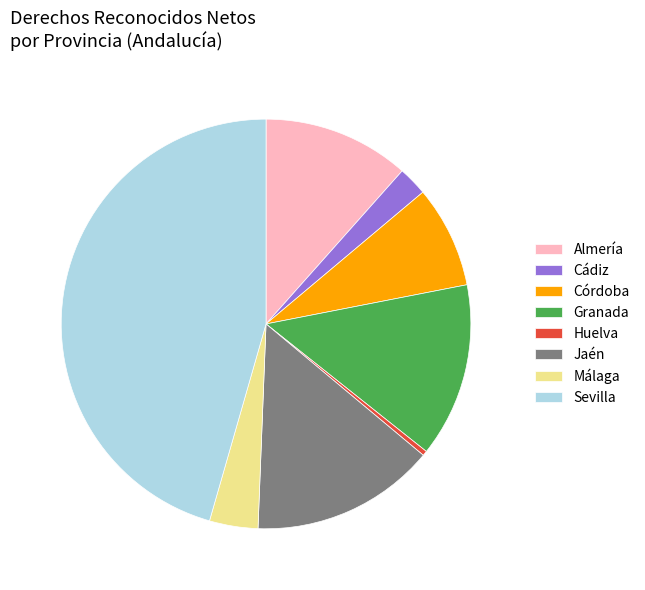

Does any single category account for the majority?

No